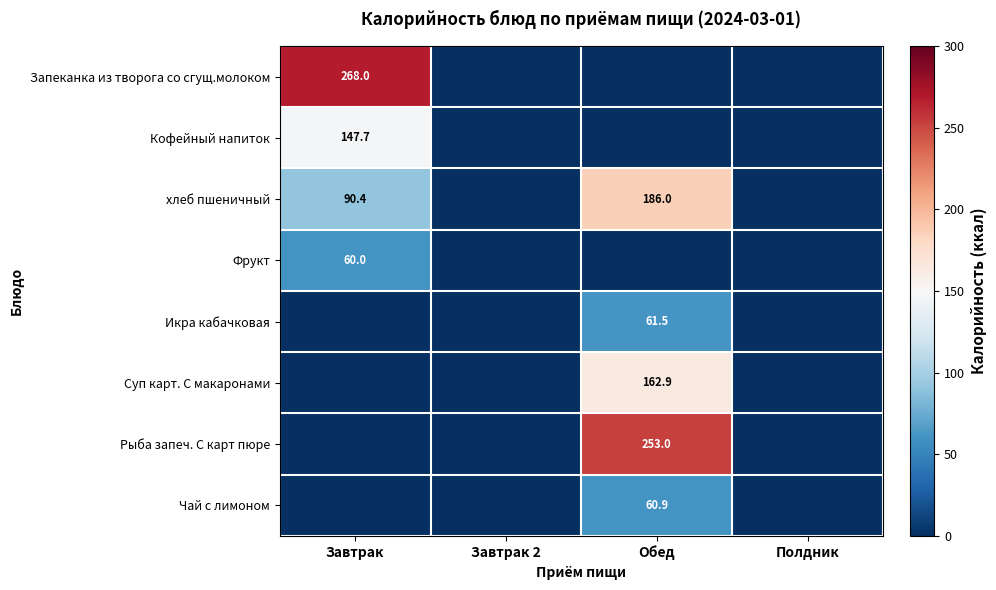

True or false: хлеб пшеничный has a value of 154.7 at Завтрак.

False